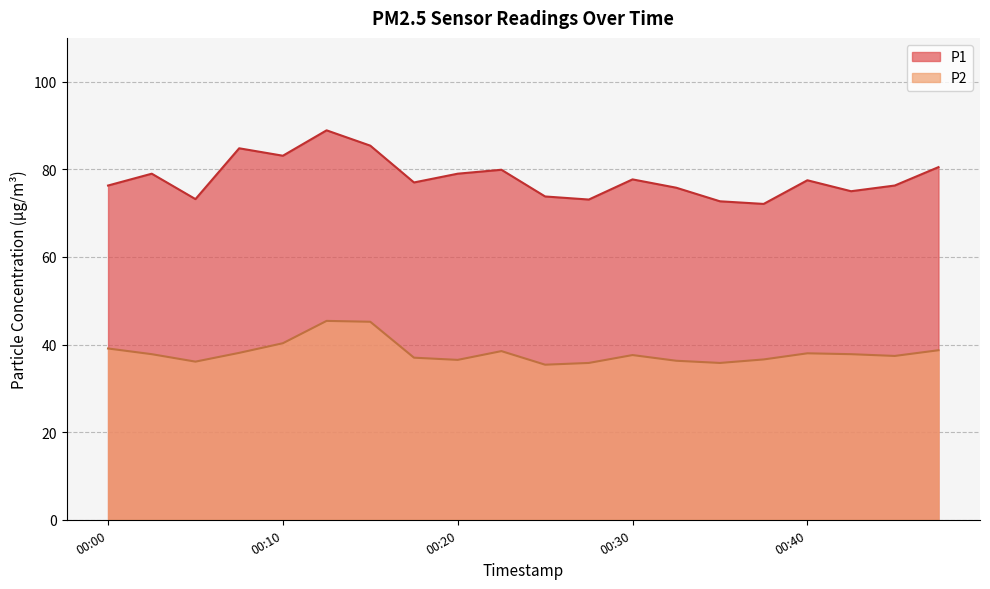

At which category does the chart reach its peak across all series?

00:13